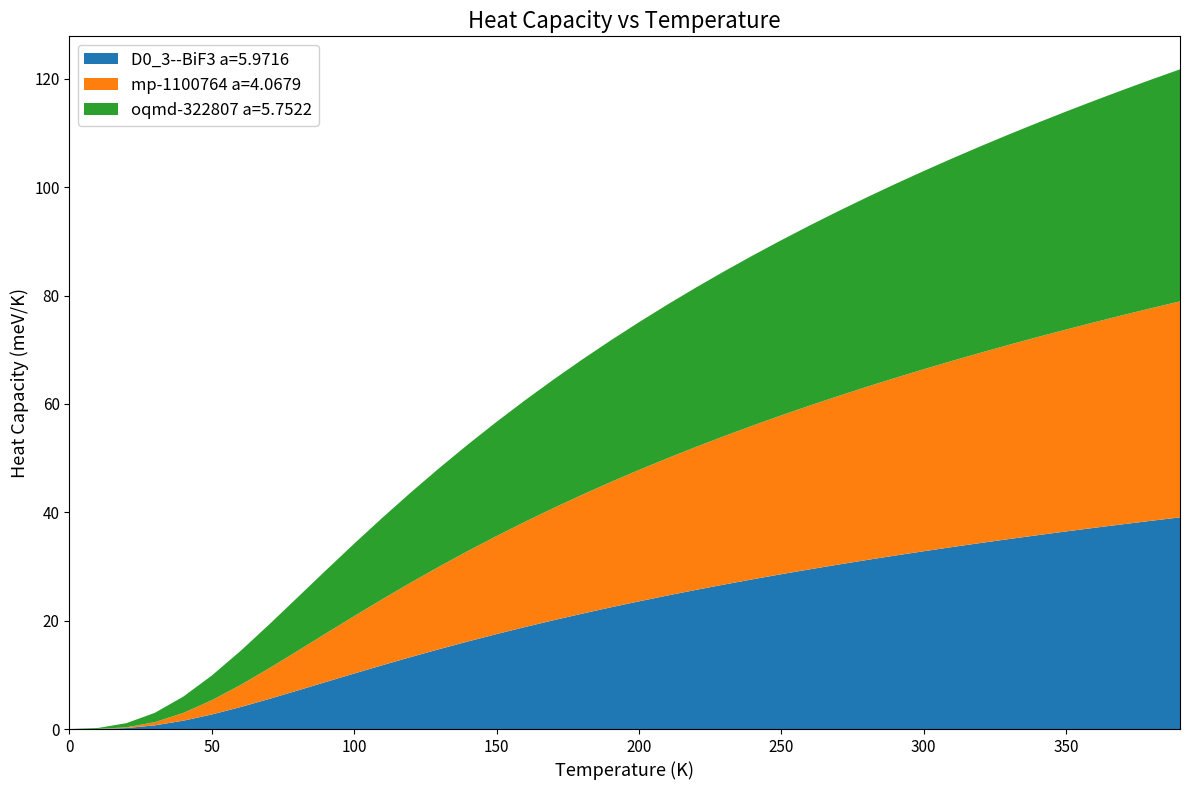

Reading left to right, list all the values displayed in this chart.

D0_3--BiF3 a=5.9716: 0.0=0.0	10.0=0.0	20.0=0.2	30.0=0.7	40.0=1.5	50.0=2.7	60.0=4.0	70.0=5.5	80.0=7.1	90.0=8.7	100.0=10.2	110.0=11.8	120.0=13.3	130.0=14.8	140.0=16.2	150.0=17.5	160.0=18.8	170.0=20.1	180.0=21.3	190.0=22.4	200.0=23.6	210.0=24.6	220.0=25.7	230.0=26.7	240.0=27.6	250.0=28.6	260.0=29.5	270.0=30.4	280.0=31.2	290.0=32.0	300.0=32.8	310.0=33.6	320.0=34.3	330.0=35.1	340.0=35.8	350.0=36.5	360.0=37.1	370.0=37.8	380.0=38.4	390.0=39.1
mp-1100764 a=4.0679: 0.0=0.0	10.0=0.0	20.0=0.1	30.0=0.6	40.0=1.4	50.0=2.6	60.0=4.1	70.0=5.6	80.0=7.3	90.0=9.0	100.0=10.6	110.0=12.2	120.0=13.8	130.0=15.3	140.0=16.7	150.0=18.1	160.0=19.4	170.0=20.7	180.0=21.9	190.0=23.1	200.0=24.2	210.0=25.3	220.0=26.4	230.0=27.4	240.0=28.4	250.0=29.3	260.0=30.2	270.0=31.1	280.0=32.0	290.0=32.8	300.0=33.6	310.0=34.4	320.0=35.1	330.0=35.9	340.0=36.6	350.0=37.3	360.0=37.9	370.0=38.6	380.0=39.2	390.0=39.9
oqmd-322807 a=5.7522: 0.0=0.0	10.0=0.2	20.0=0.8	30.0=1.7	40.0=3.0	50.0=4.6	60.0=6.3	70.0=8.1	80.0=9.9	90.0=11.6	100.0=13.4	110.0=15.0	120.0=16.7	130.0=18.2	140.0=19.7	150.0=21.1	160.0=22.4	170.0=23.7	180.0=24.9	190.0=26.1	200.0=27.3	210.0=28.4	220.0=29.4	230.0=30.4	240.0=31.4	250.0=32.3	260.0=33.2	270.0=34.1	280.0=35.0	290.0=35.8	300.0=36.6	310.0=37.4	320.0=38.1	330.0=38.8	340.0=39.5	350.0=40.2	360.0=40.9	370.0=41.6	380.0=42.2	390.0=42.8